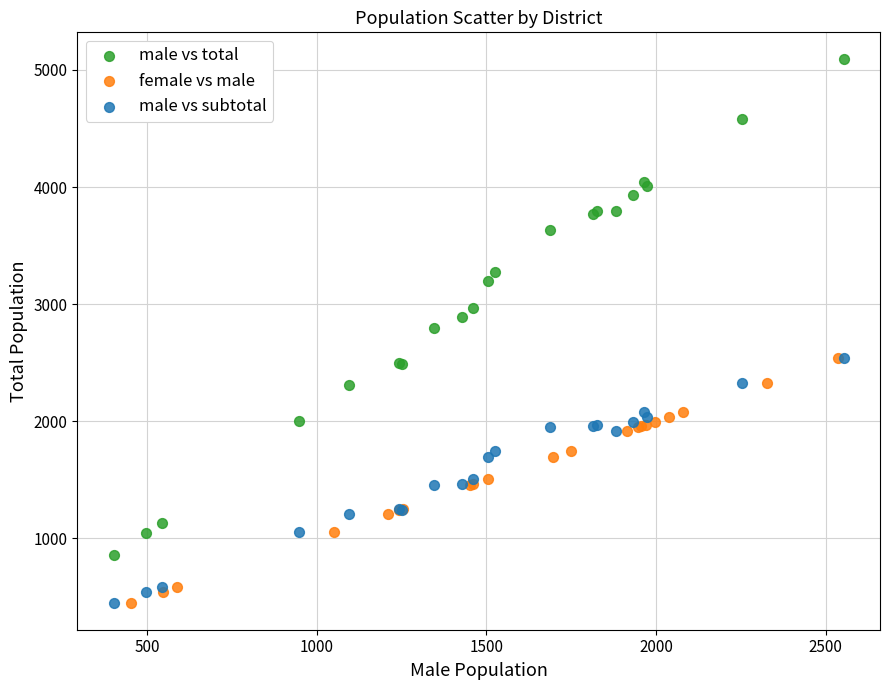

Which series has the widest spread of Y values?

male vs total